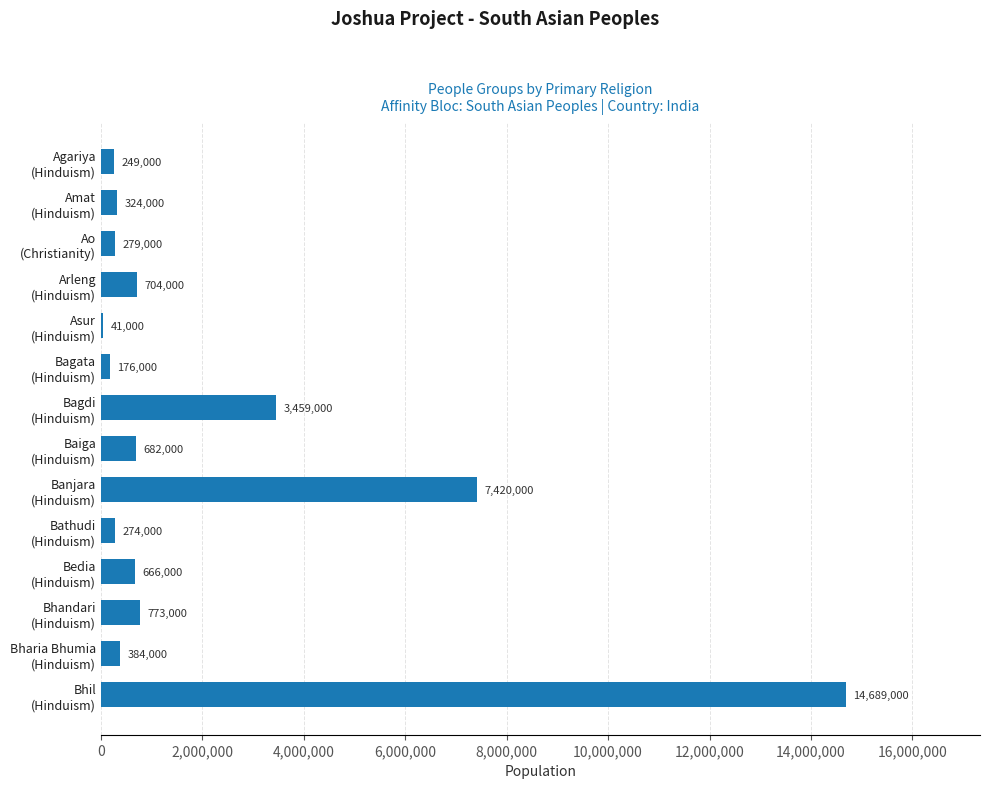

Are the bars horizontal?

Yes